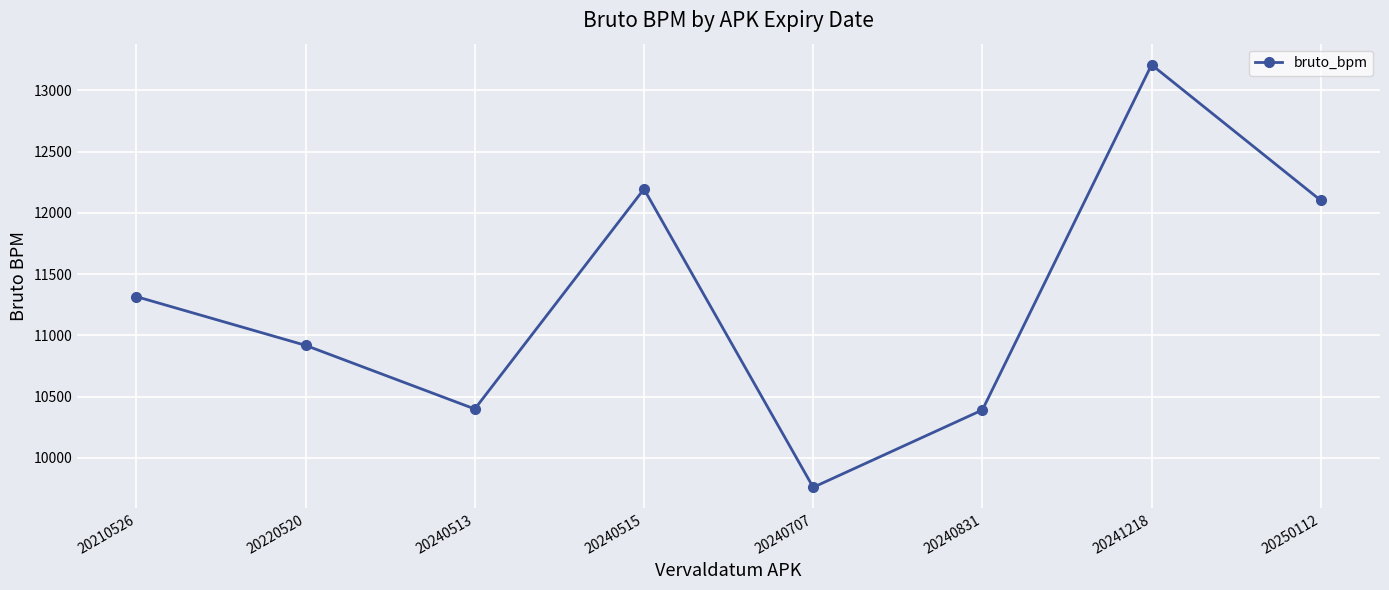

Which category has the highest value across all series?

20241218